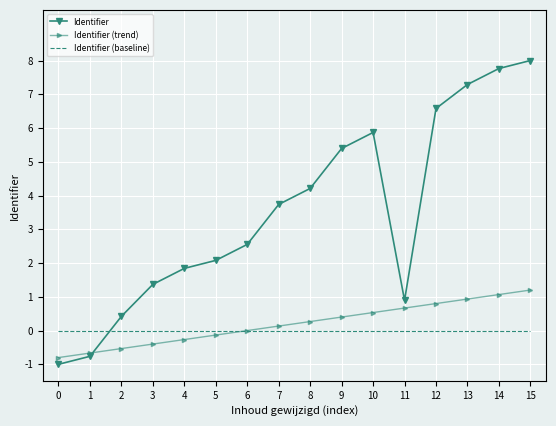

How many intersections are there between Identifier and Identifier (baseline)?

1